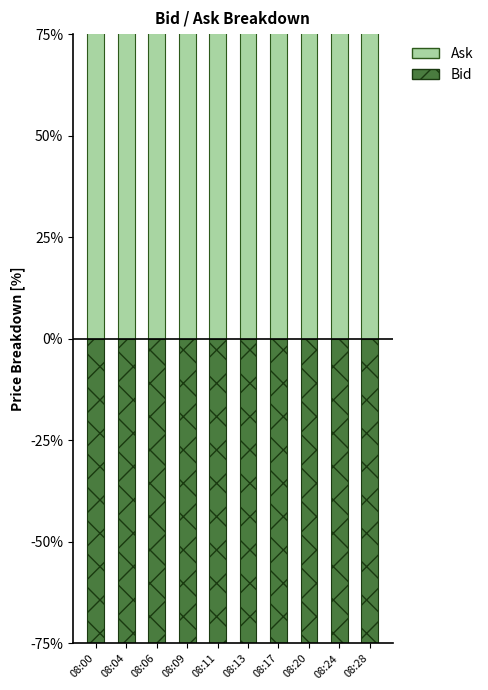

What is the average value of the Bid series?

-100.0